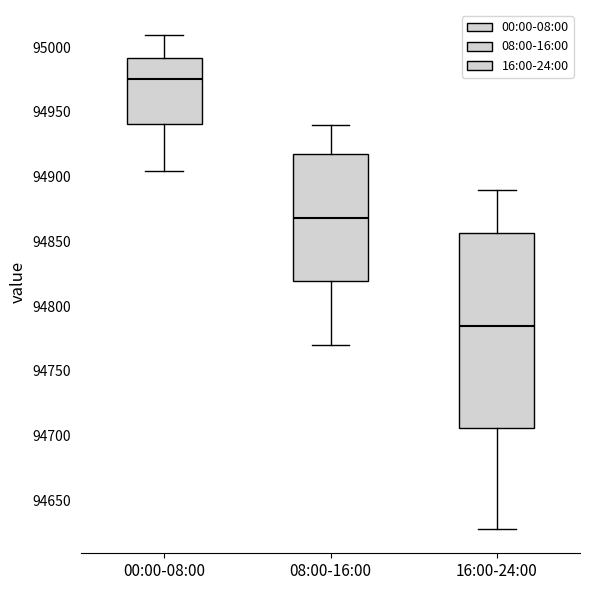

Which box has the highest median line?

00:00-08:00